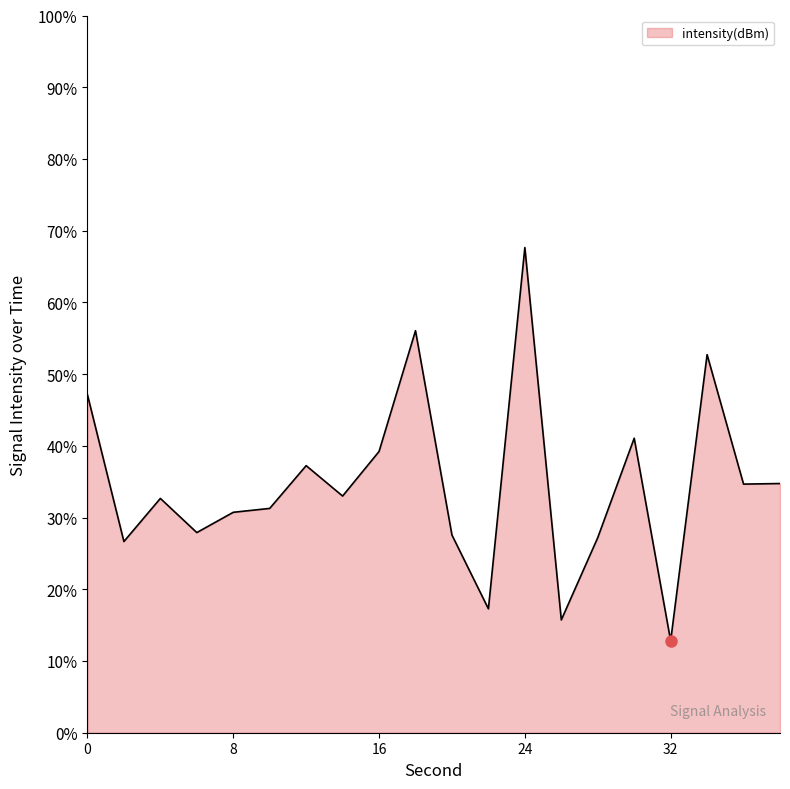

What is the maximum value shown in the chart?

67.6